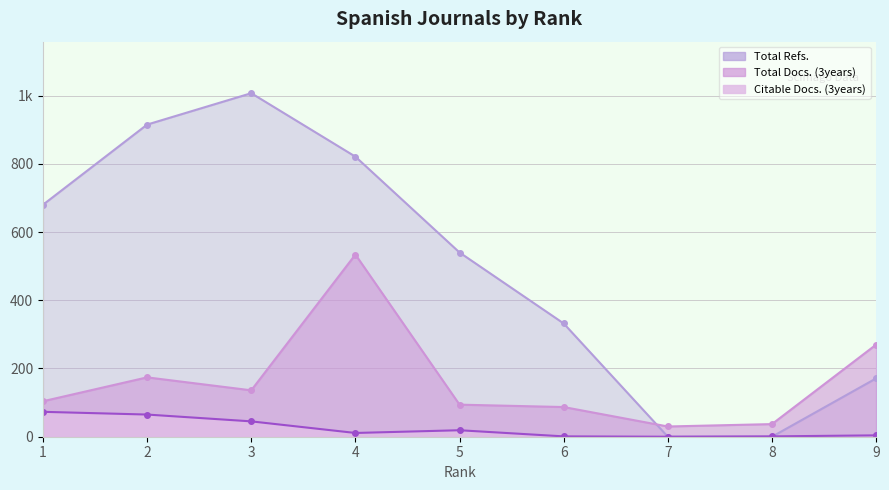

How many intersections are there between Total Docs. (3years) and Total Refs.?

1